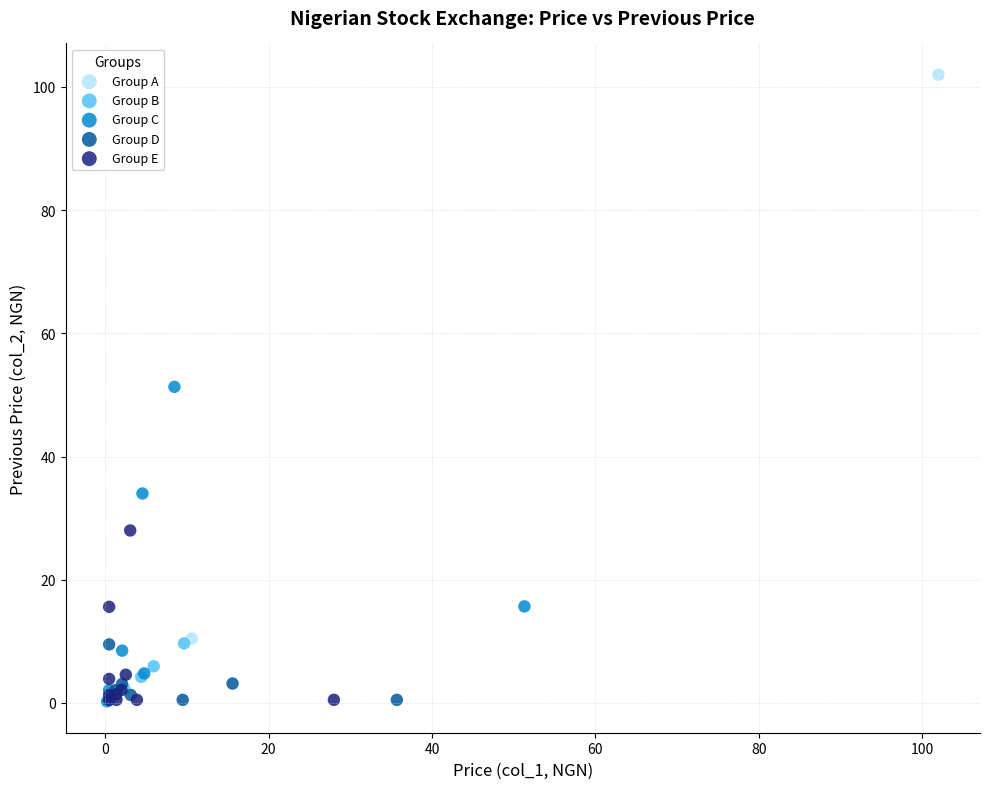

Which series has the largest Y range (max minus min)?

Group A